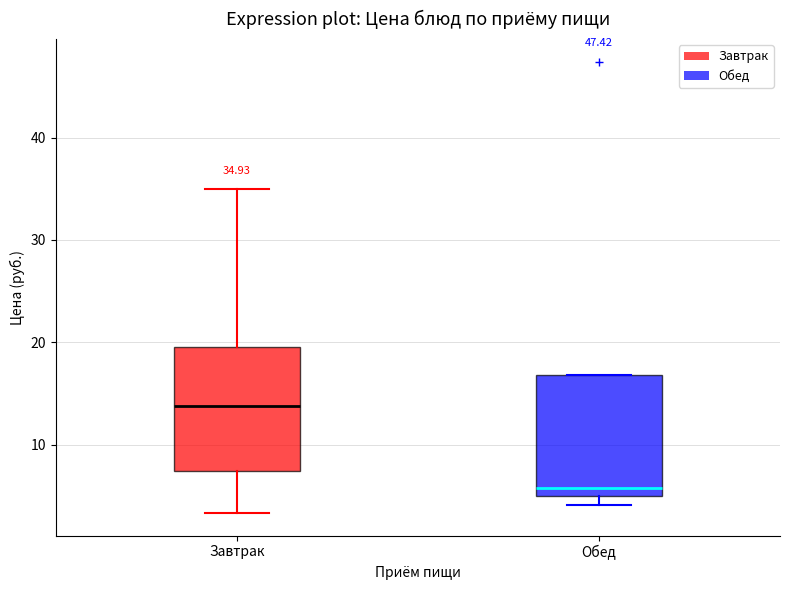

Which box has the lowest median line?

Обед